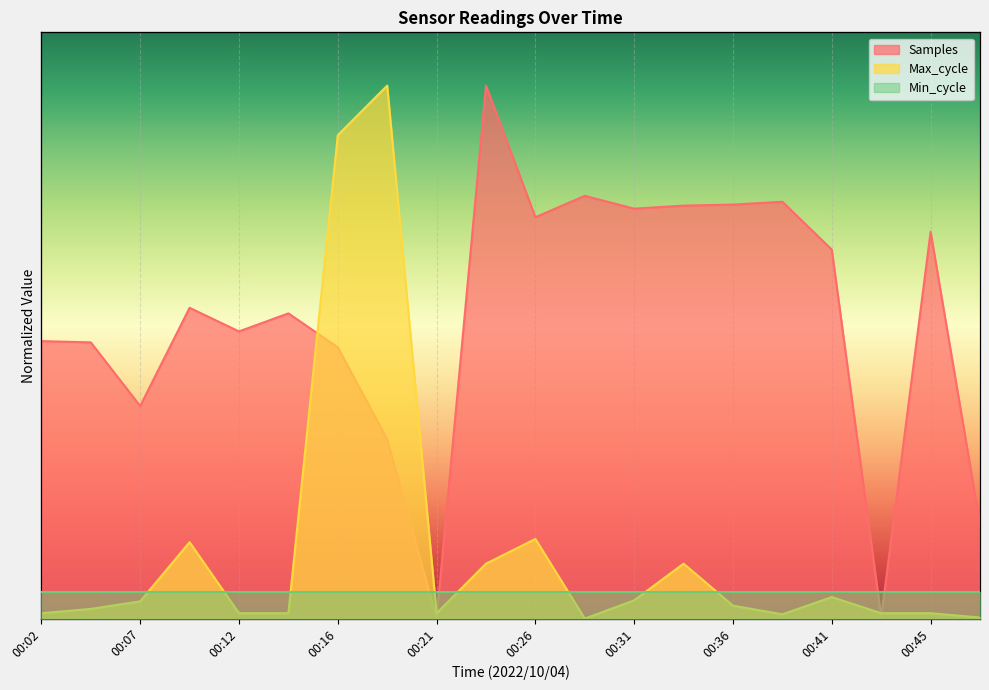

What is the difference between the maximum and second lowest values in the Max_cycle series?

1.0